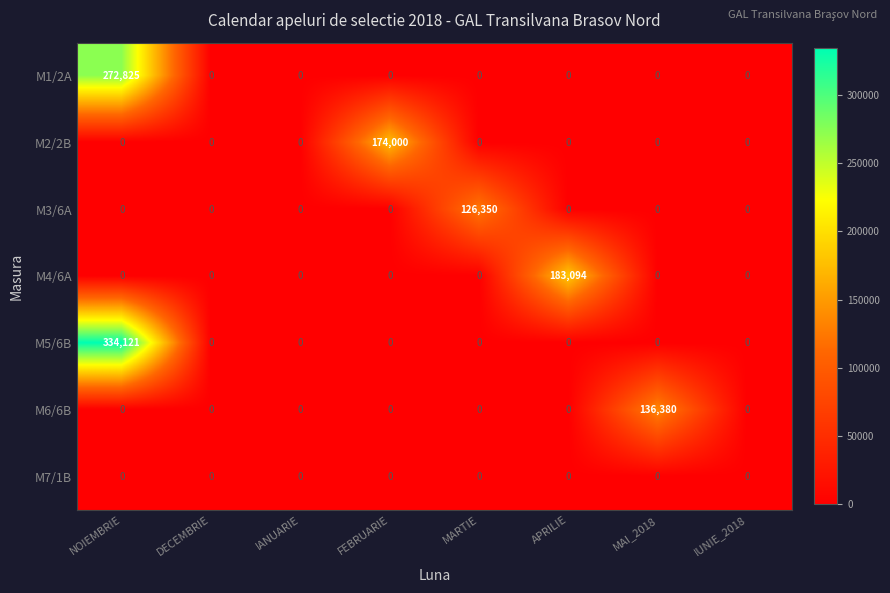

How many data points does each series have?

8